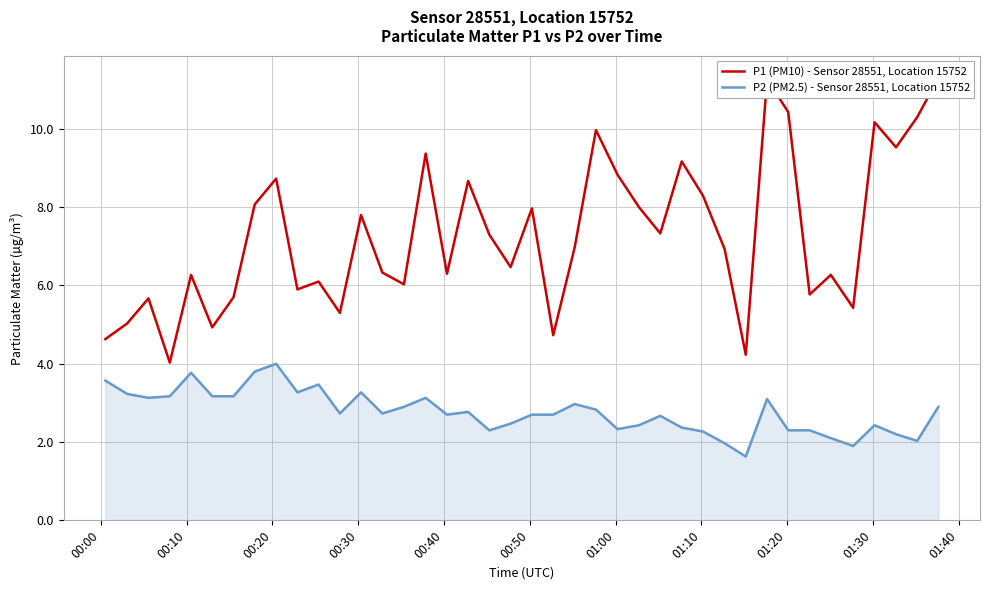

What is the minimum value for P1 (PM10) - Sensor 28551, Location 15752?

4.0